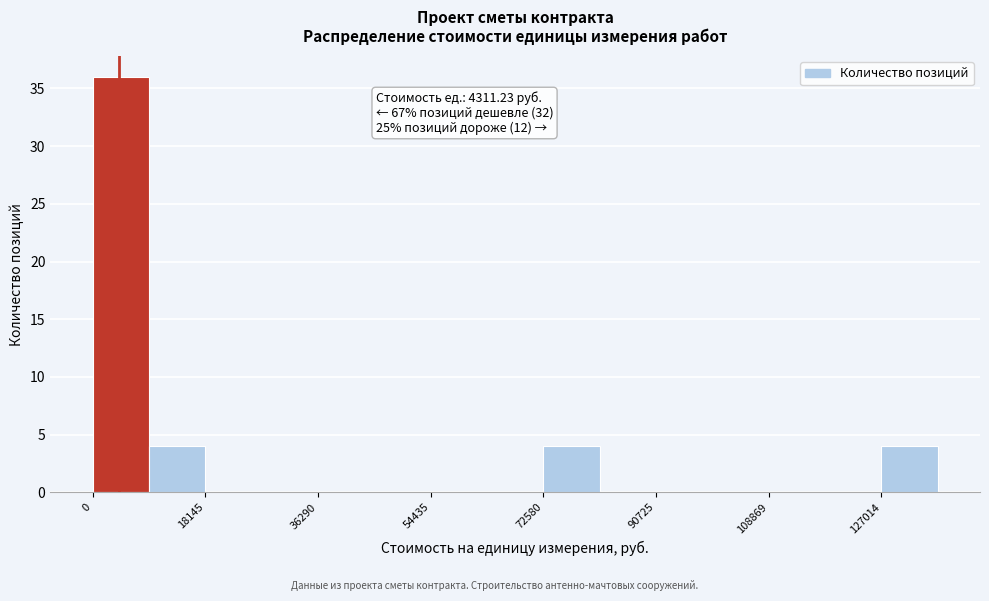

Which range on the x-axis has the tallest bar?

0 to 10000